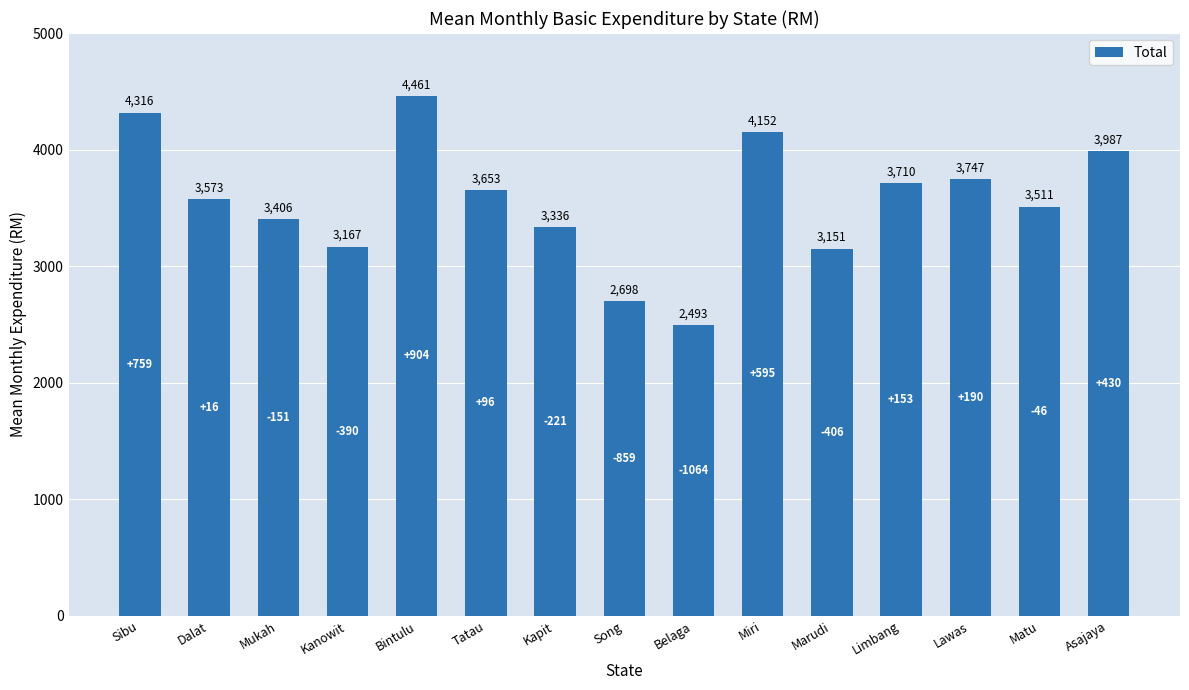

List the labels in order of value, smallest first.

Belaga, Song, Marudi, Kanowit, Kapit, Mukah, Matu, Dalat, Tatau, Limbang, Lawas, Asajaya, Miri, Sibu, Bintulu